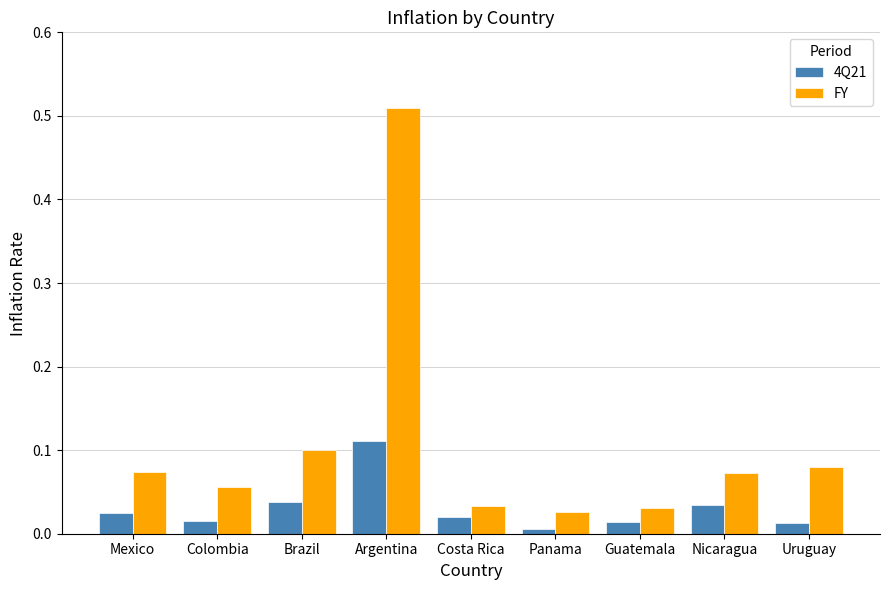

How many groups of bars are there?

9